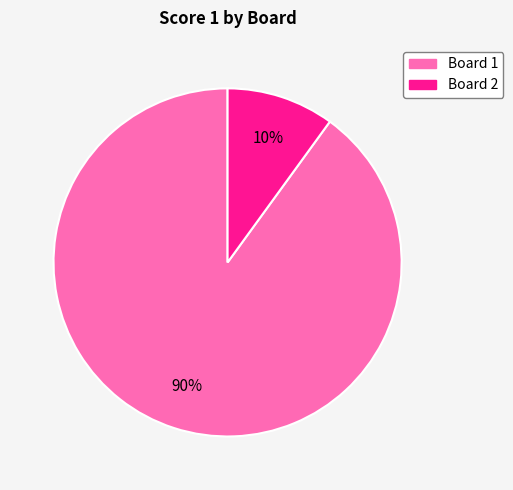

To the nearest percent, what percentage of the pie is Board 2?

10%